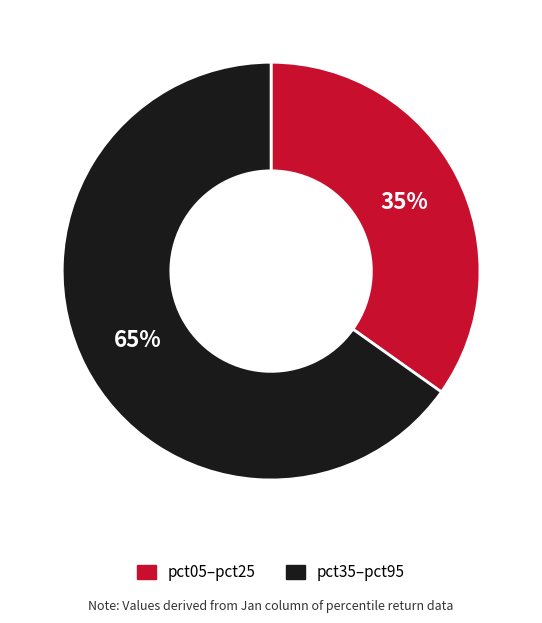

Is there any slice that represents more than half of the pie?

Yes